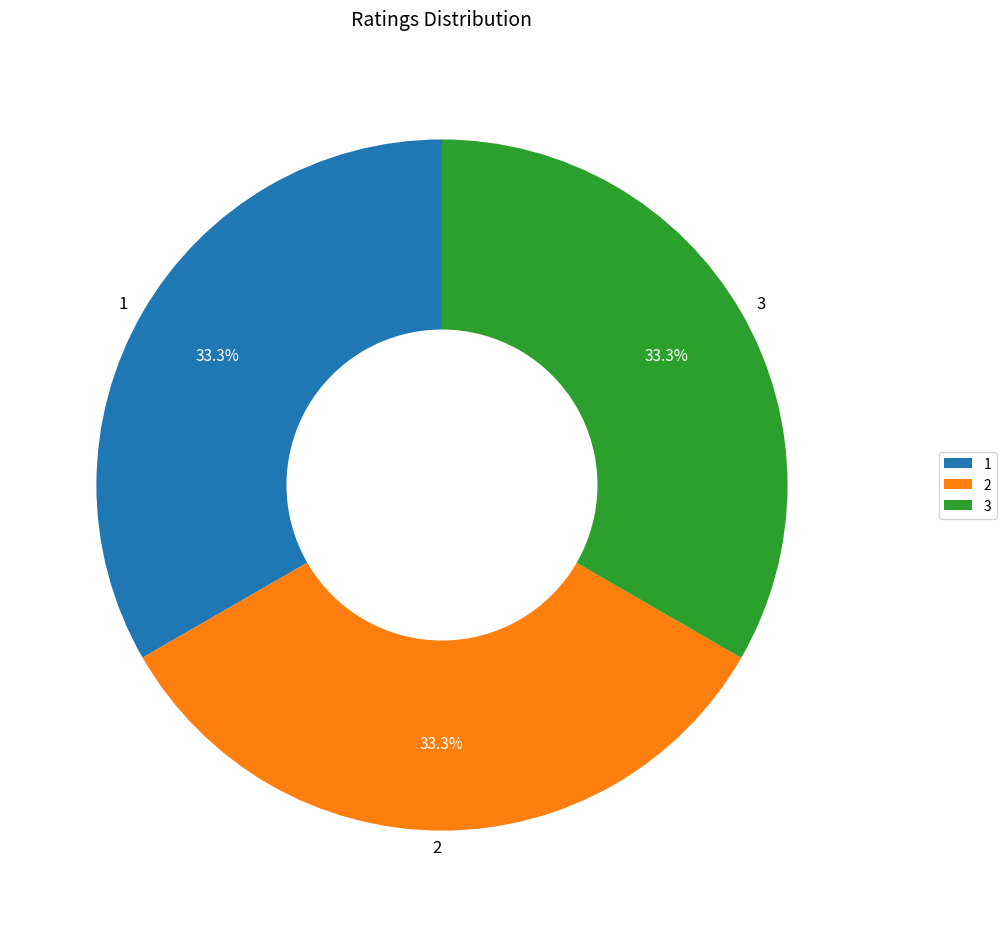

Do 1 and 3 together represent more than half of the pie?

Yes